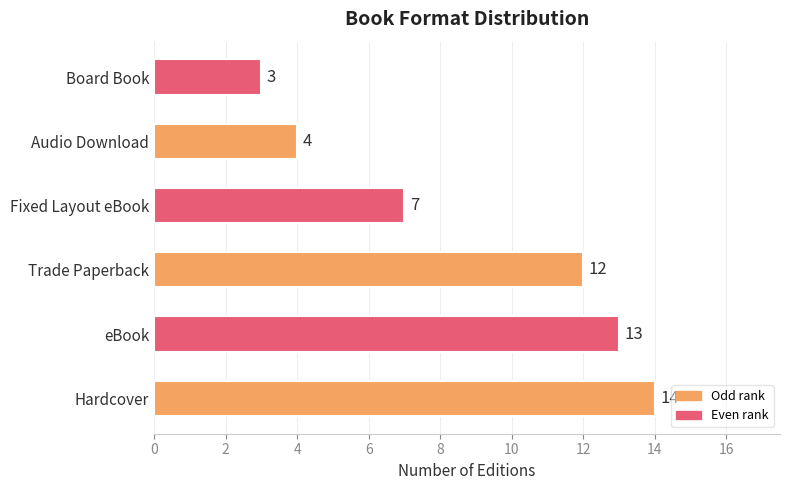

Rank the categories by value from highest to lowest.

Hardcover, eBook, Trade Paperback, Fixed Layout eBook, Audio Download, Board Book